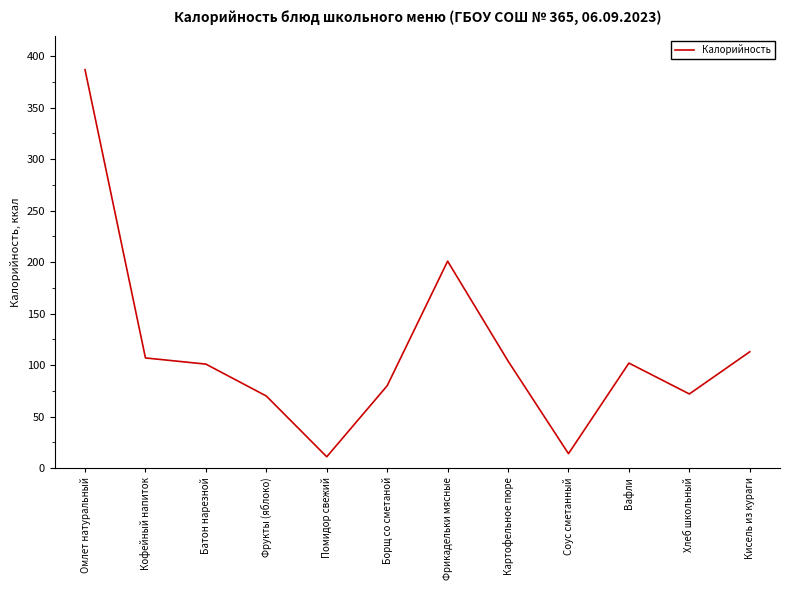

The value at Картофельное пюре is 104. True or false?

True